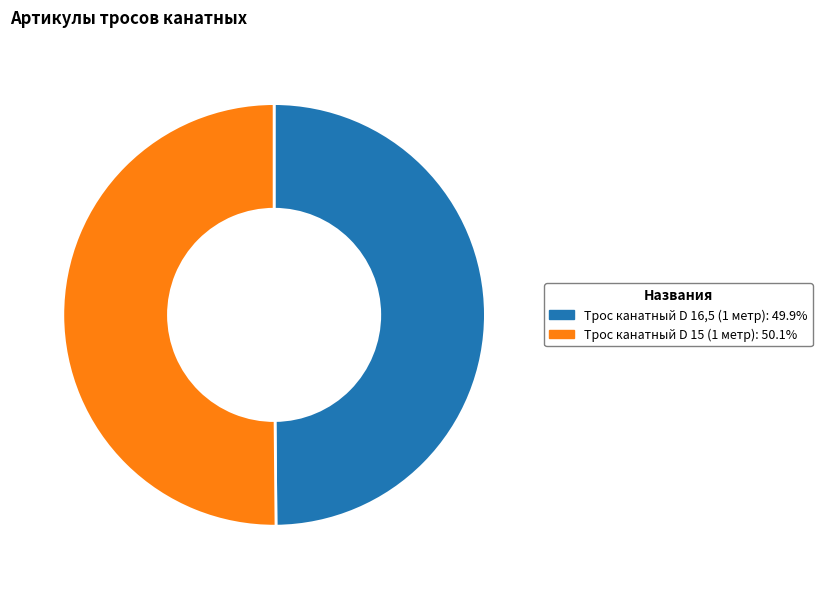

Combined, do Трос канатный D 15 (1 метр): 50.1% and Трос канатный D 16,5 (1 метр): 49.9% account for over 50%?

Yes